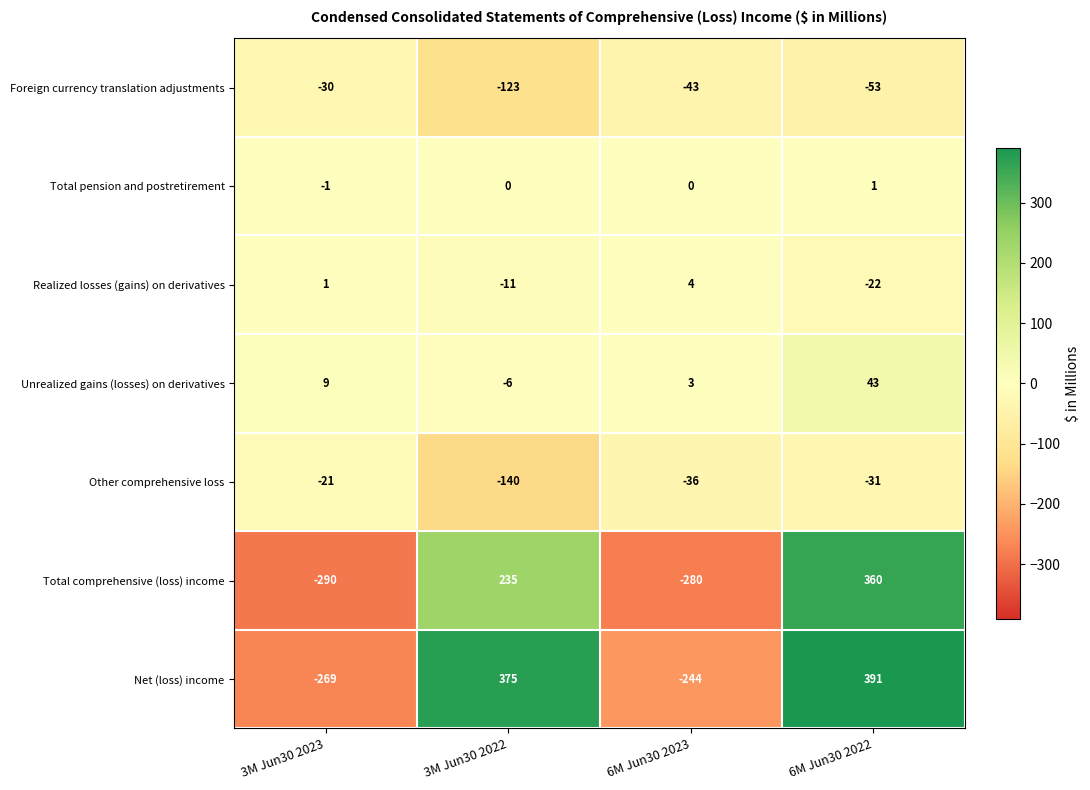

What is the difference between the second highest and second lowest values in the Realized losses (gains) on derivatives series?

12